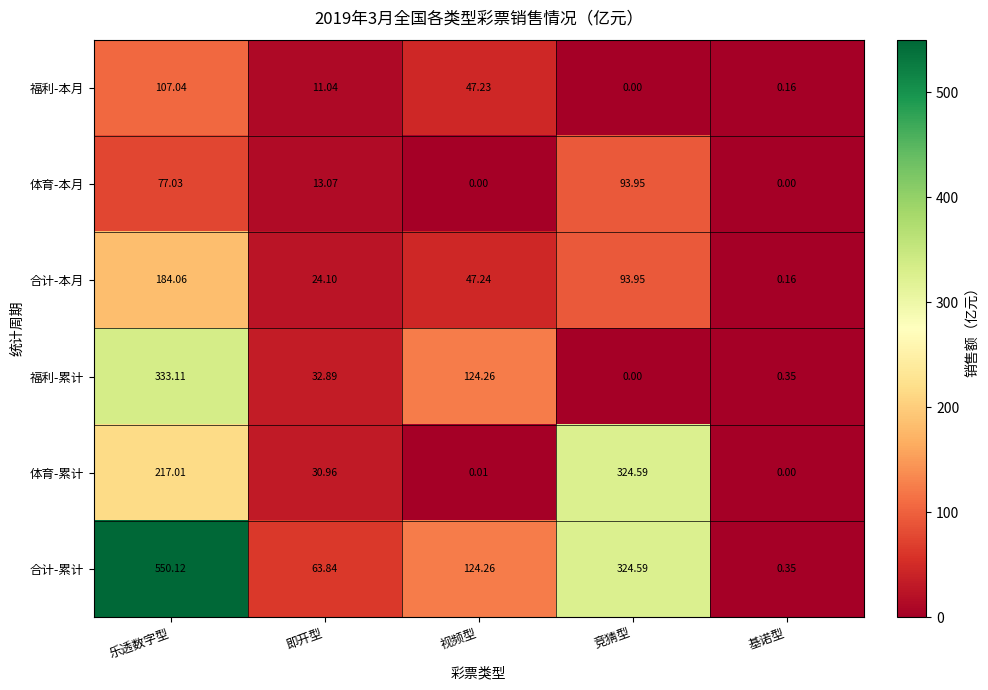

Which series changed the most between 乐透数字型 and 基诺型?

合计-累计